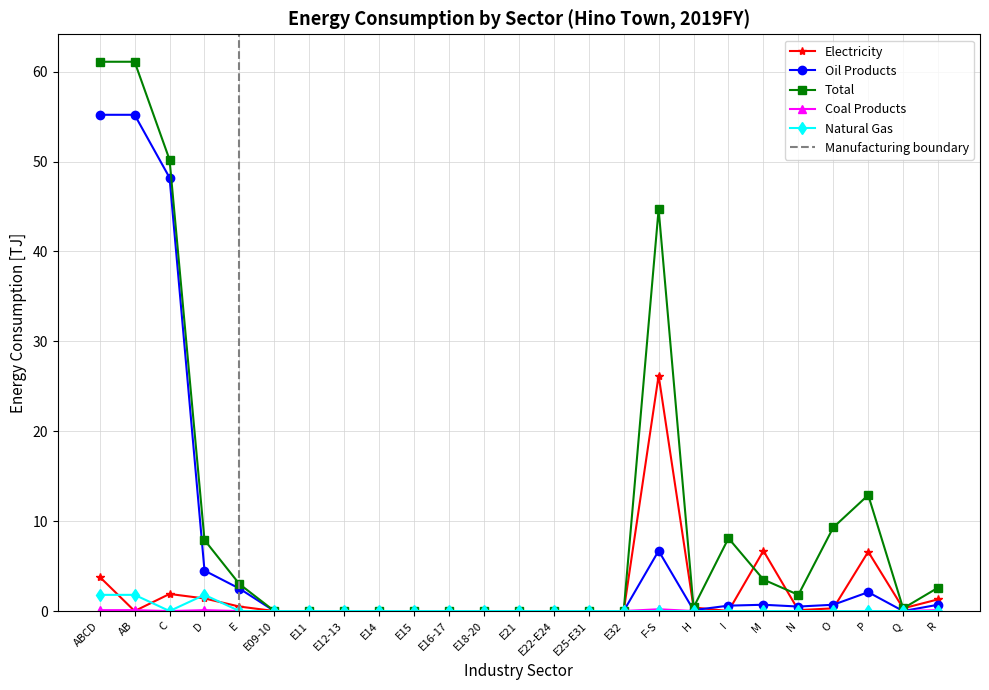

True or false: Total and Oil Products intersect in this chart.

False